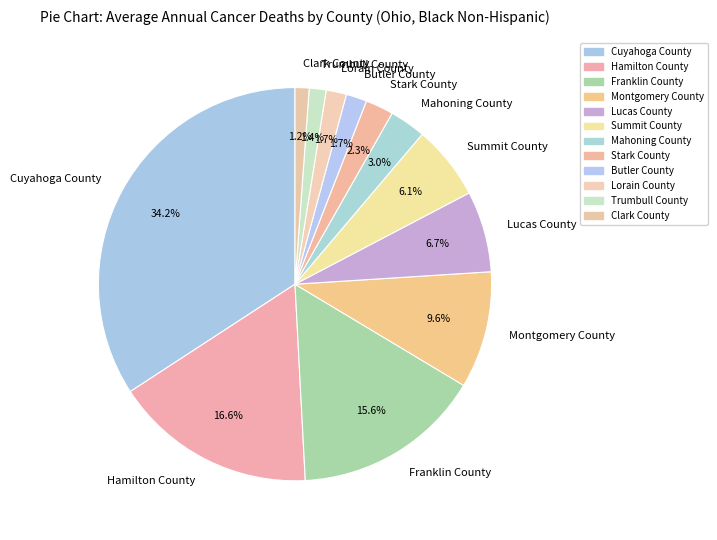

Is it true that Cuyahoga County is 34% of the pie?

True